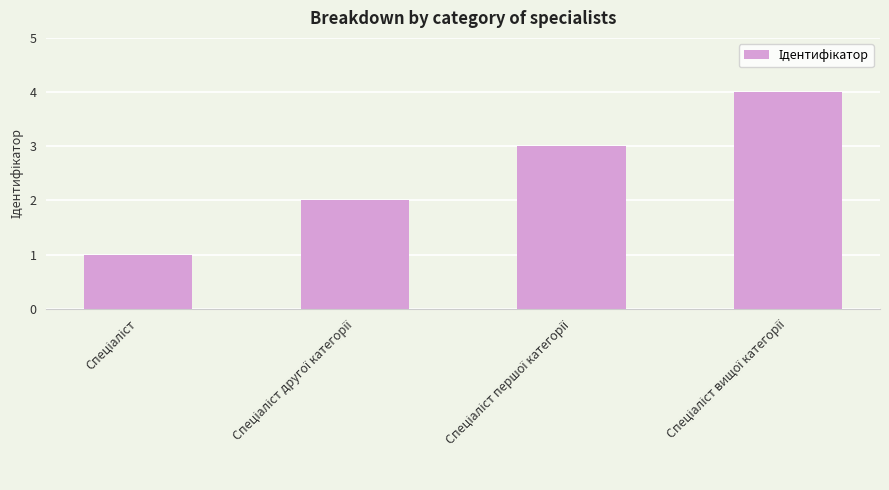

What is the sum of all values?

10